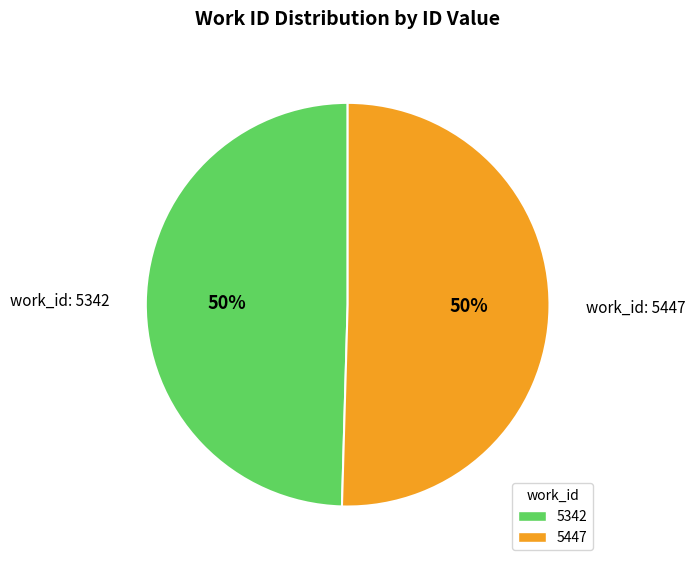

How many slices are in this pie chart?

2